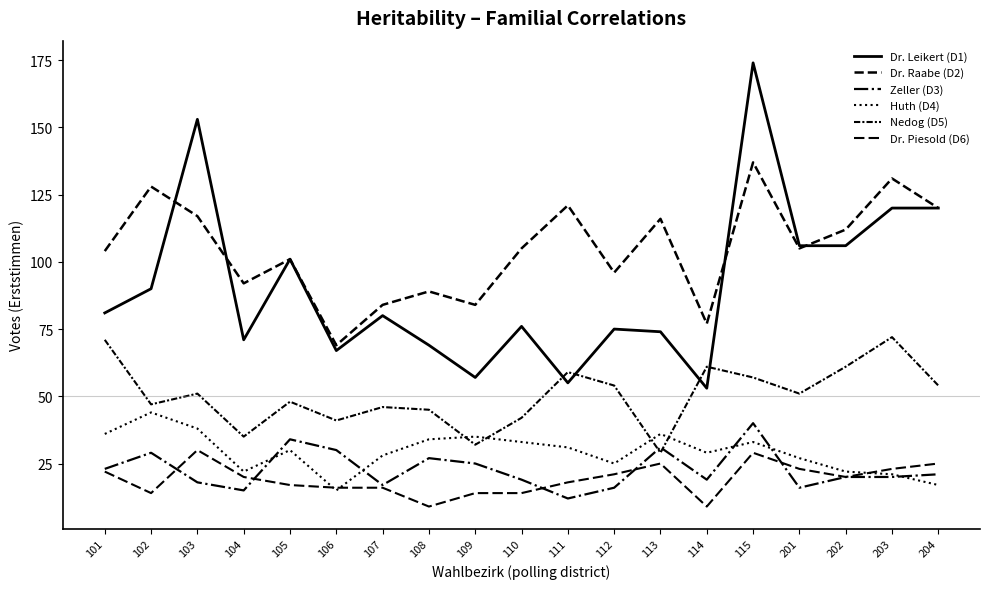

Reading left to right, transcribe all the data shown in this chart.

Dr. Leikert (D1): 81	90	153	71	101	67	80	69	57	76	55	75	74	53	174	106	106	120	120
Dr. Raabe (D2): 104	128	117	92	101	69	84	89	84	105	121	96	116	77	137	105	112	131	120
Zeller (D3): 23	29	18	15	34	30	17	27	25	19	12	16	31	19	40	16	20	20	21
Huth (D4): 36	44	38	22	30	15	28	34	35	33	31	25	36	29	33	27	22	21	17
Nedog (D5): 71	47	51	35	48	41	46	45	32	42	59	54	29	61	57	51	61	72	54
Dr. Piesold (D6): 22	14	30	20	17	16	16	9	14	14	18	21	25	9	29	23	20	23	25